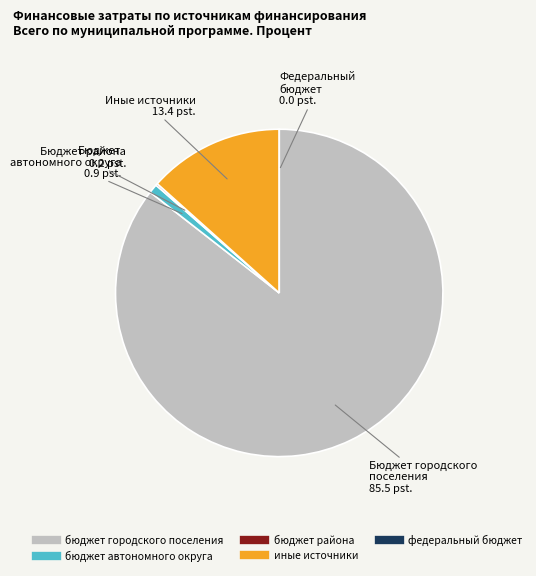

Approximately how many times larger is the value at иные источники compared to бюджет автономного округа?

15.0